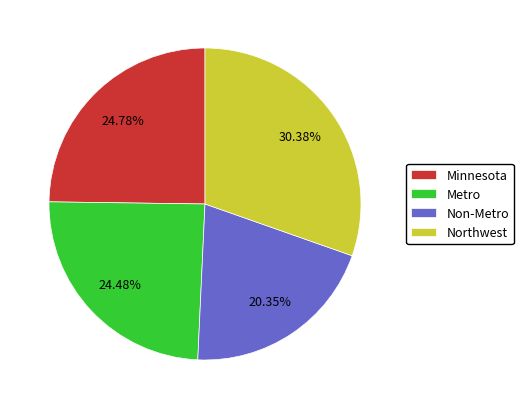

Is there a majority slice in this chart?

No